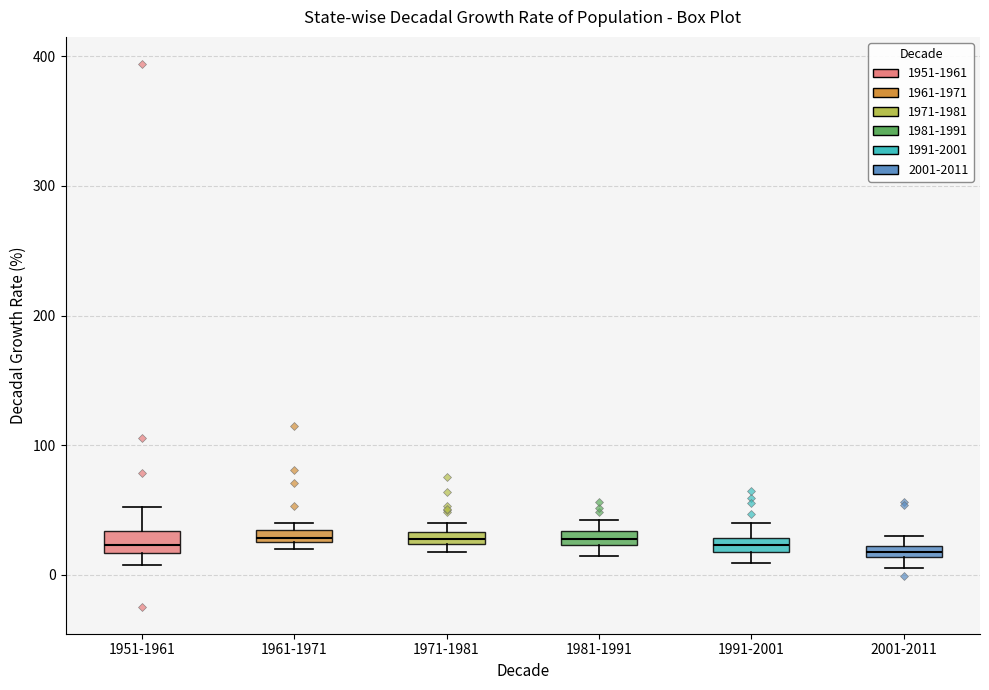

Where is the upper edge of the box for 1981-1991 on the y-axis? The values are not printed on the chart, so give them approximately, as read against the axis.

30